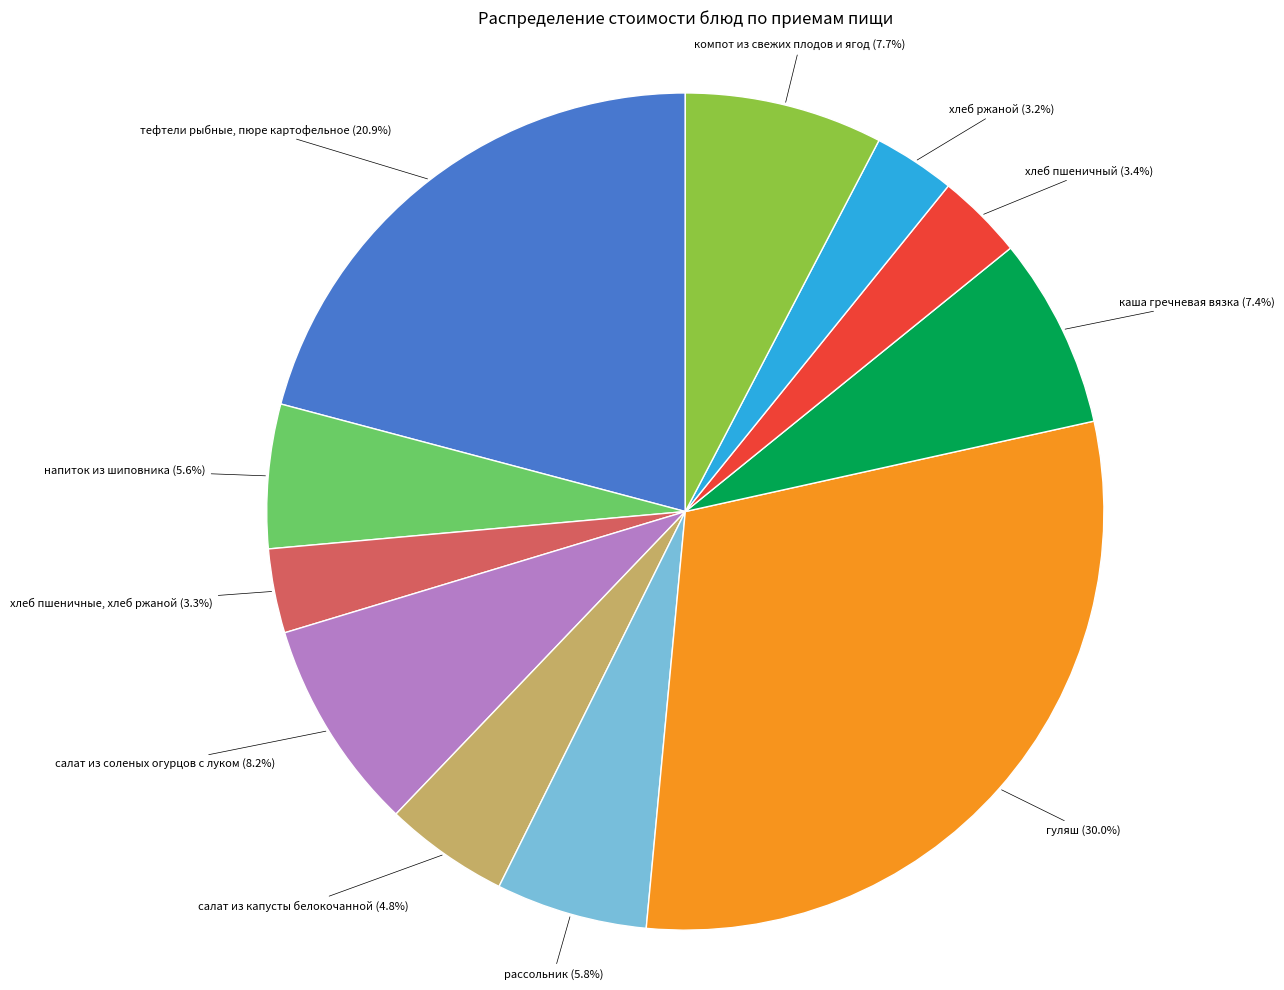

Is there any slice that represents more than half of the pie?

No